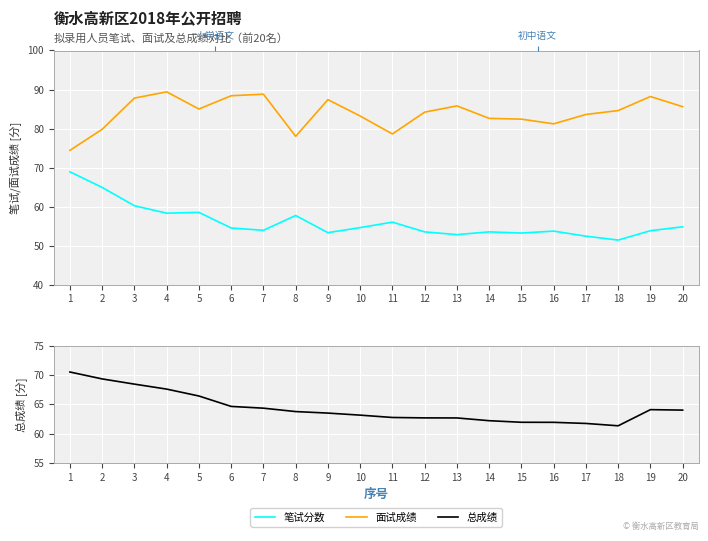

At which label is 面试成绩 closest to 81?

16